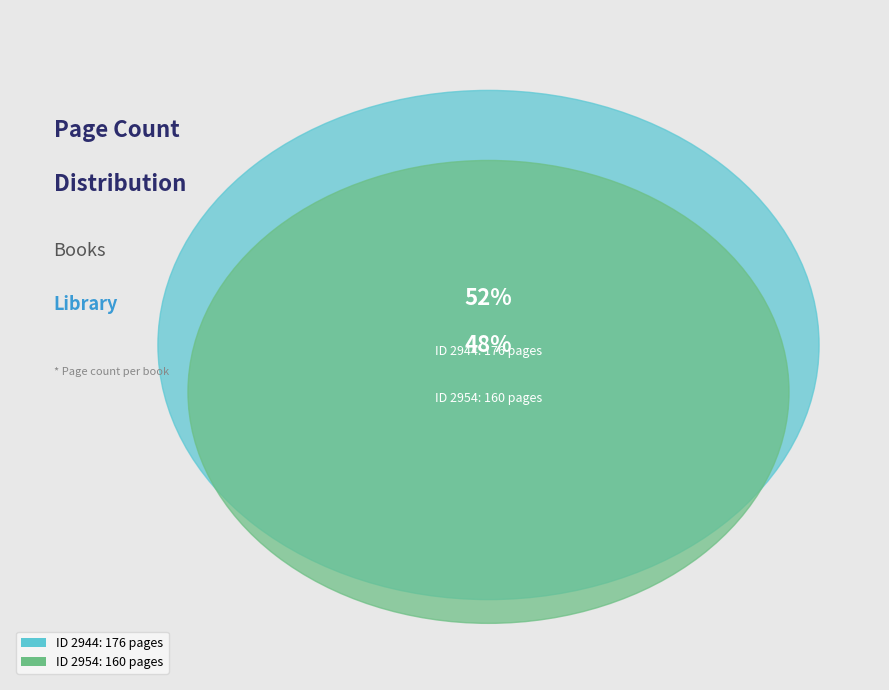

Which has a higher value, 2944 or 2954?

2944